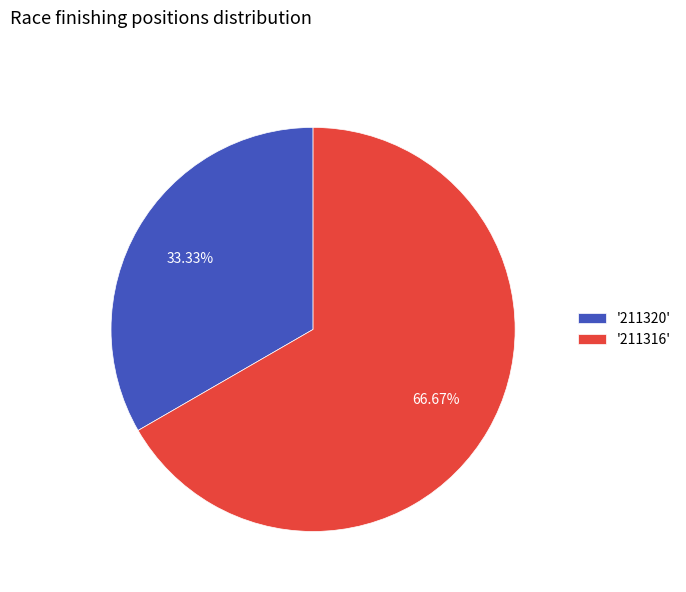

Does any single category account for the majority?

Yes